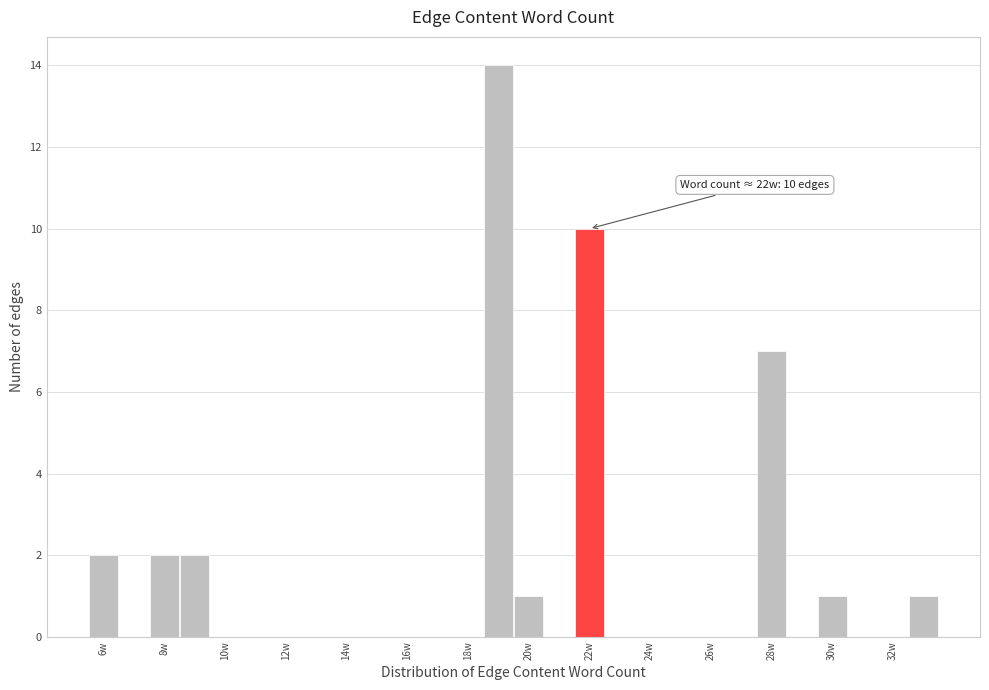

Which range on the x-axis has the tallest bar?

18.5 to 19.5